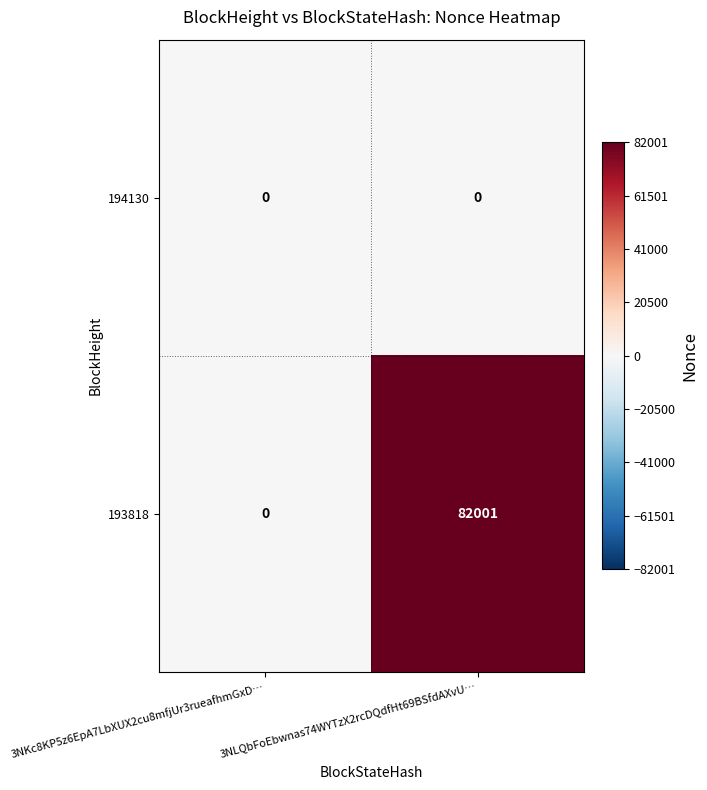

Which label corresponds to the largest value in the chart?

3NLQbFoEbwnas74WYTzX2rcDQdfHt69BSfdAXvU…